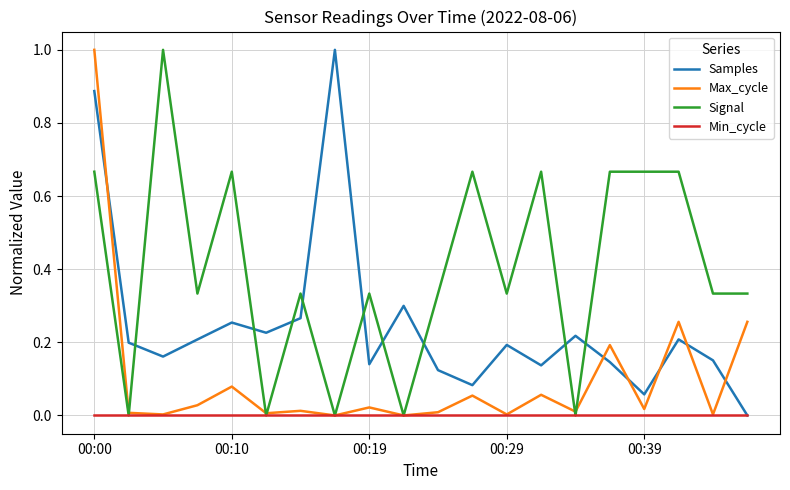

What is the greatest value displayed?

1.0